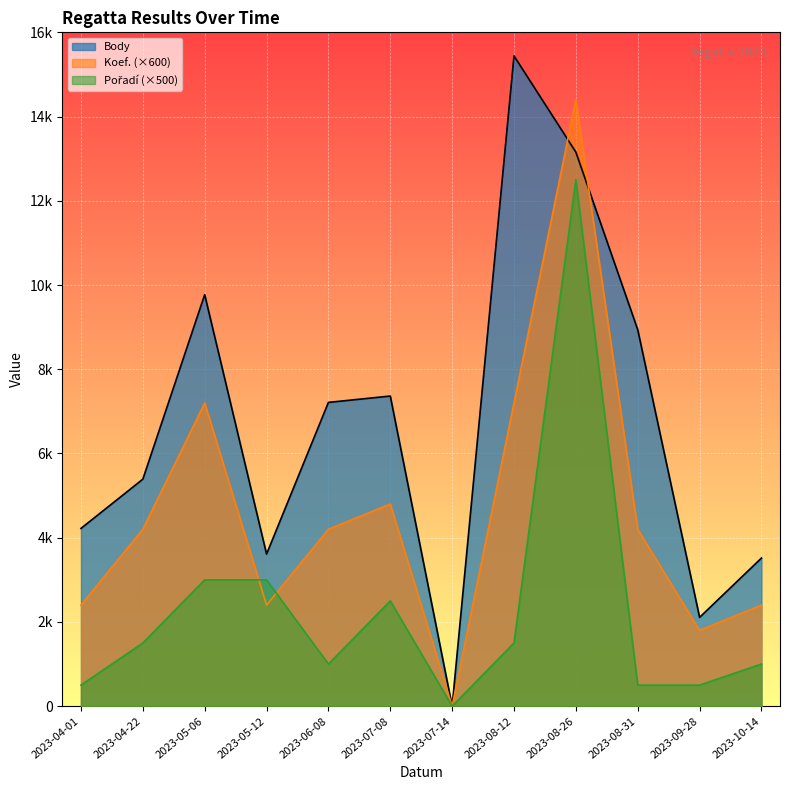

The value of Koef. at 2023-08-31 is 4200. True or false?

True